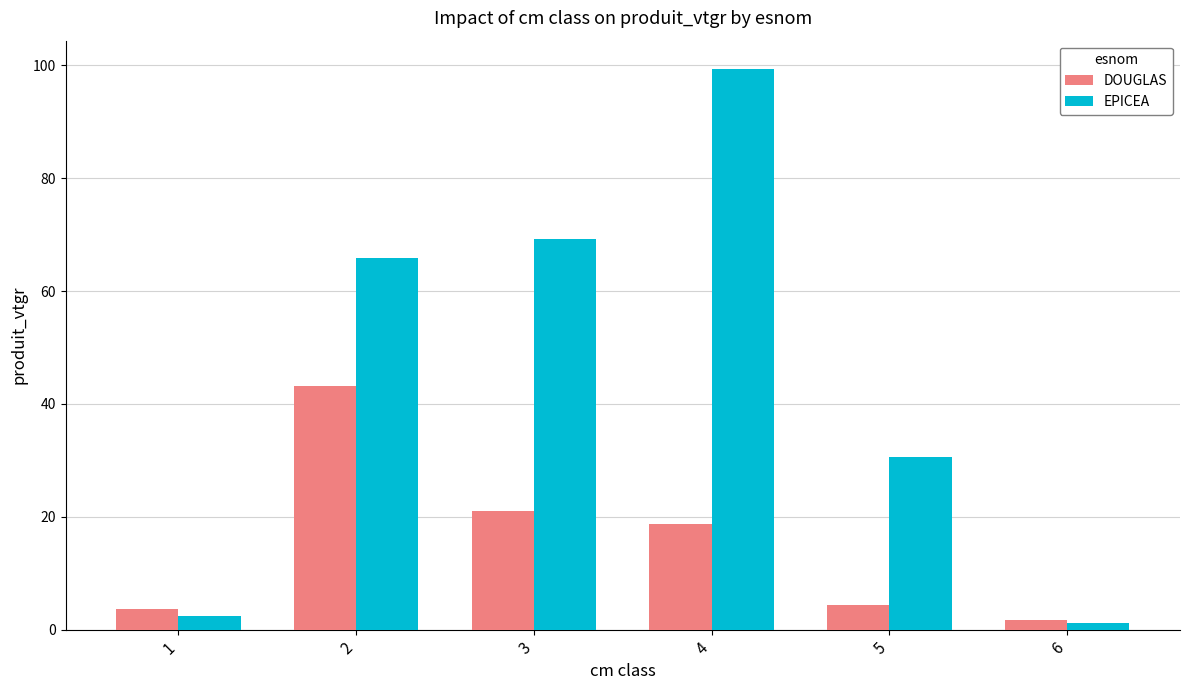

At which category does the chart reach its minimum across all series?

6